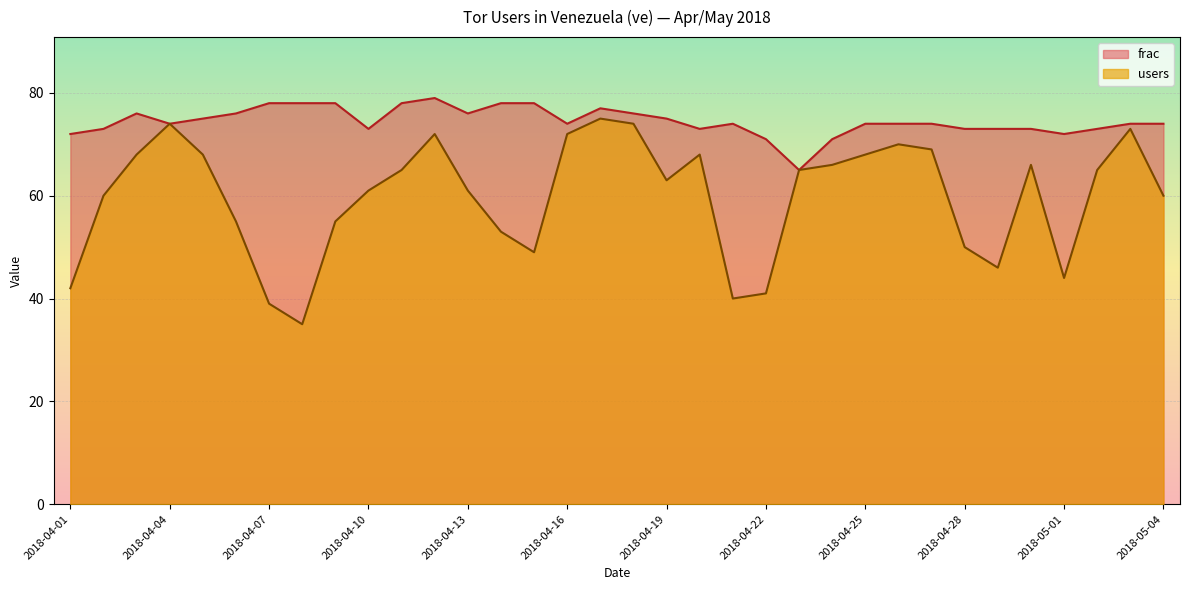

What is the approximate value of frac at 2018-04-27?

74